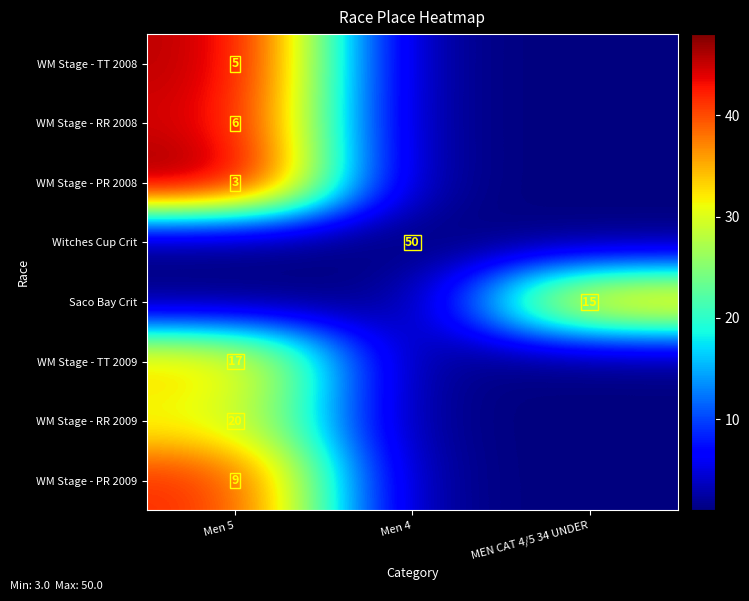

Is the value of WM Stage - PR 2008 at Men 5 greater than the value of WM Stage - RR 2009 at Men 5?

No